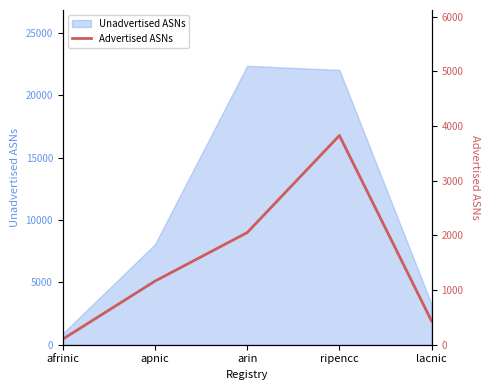

What is the difference between the values at lacnic and afrinic?

330